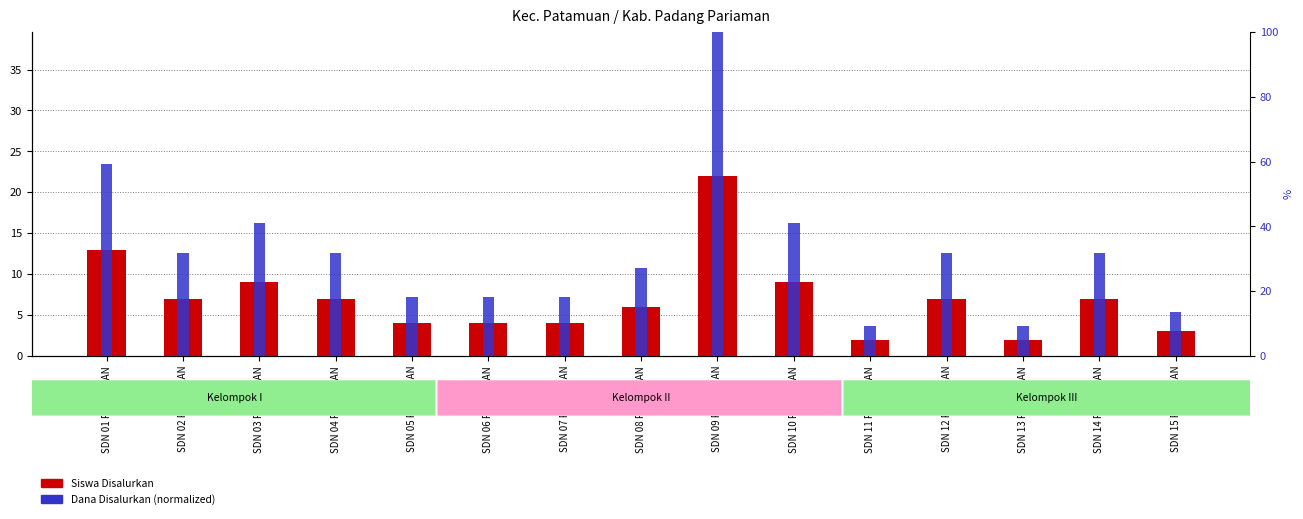

Where does the Siswa Disalurkan series first go above 7?

SDN 01 PATAMUAN